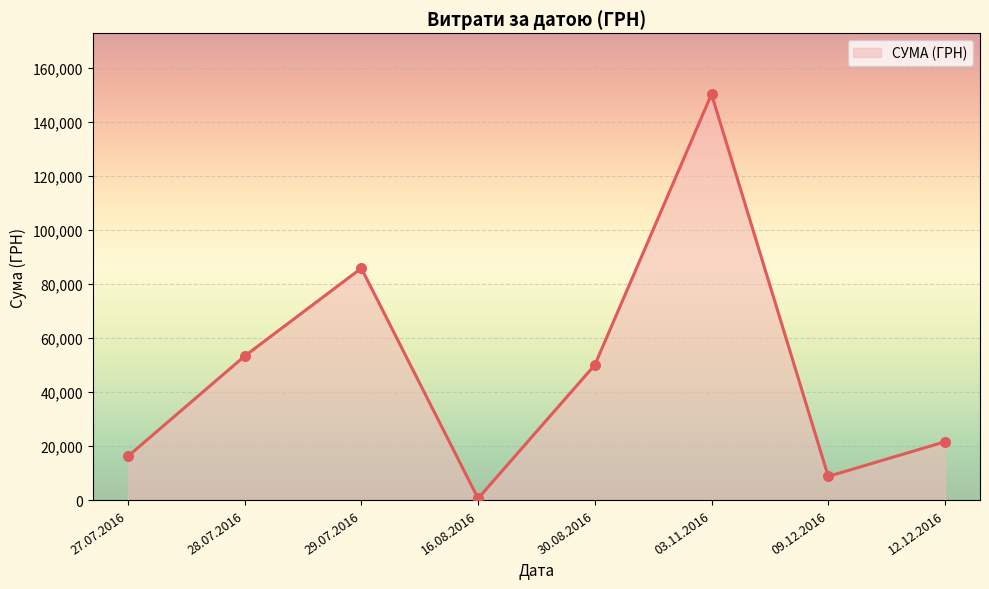

What is the ratio of the value at 28.07.2016 to the value at 29.07.2016?

0.6